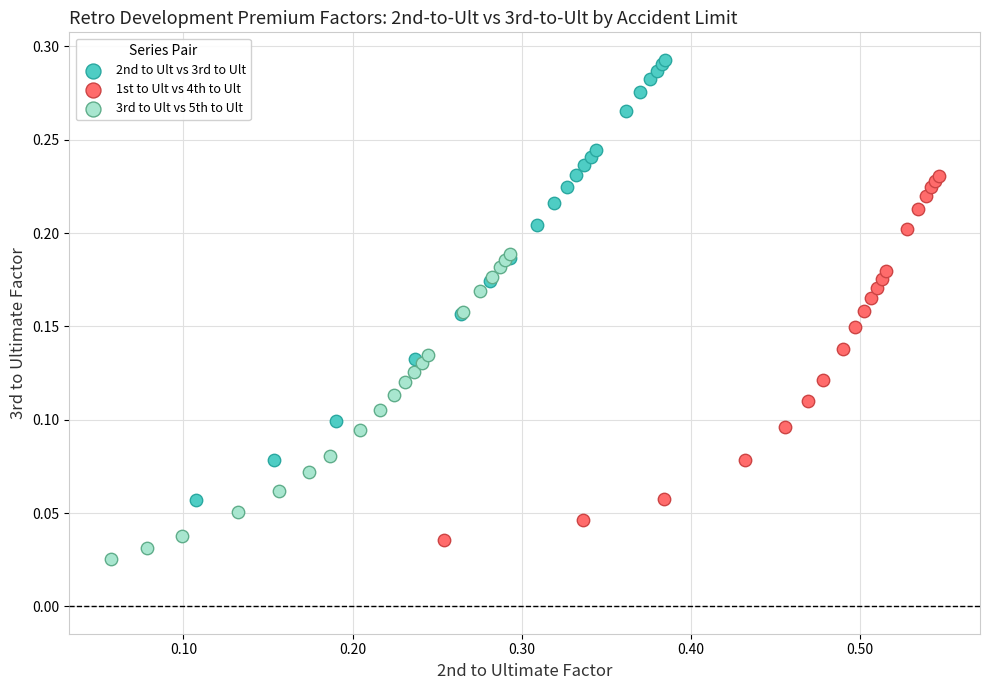

Which series reaches the maximum Y coordinate?

2nd to Ult vs 3rd to Ult